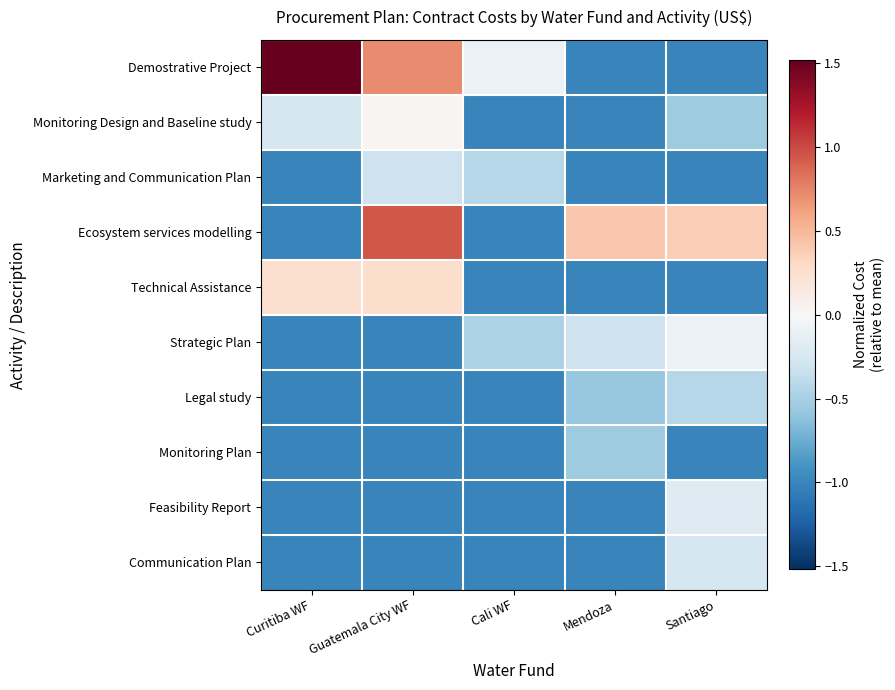

Reading left to right, what are all the values shown in this chart?

Demostrative Project: Curitiba WF=1.5	Guatemala City WF=0.7	Cali WF=-0.1	Mendoza=-1.0	Santiago=-1.0
Monitoring Design and Baseline study: Curitiba WF=-0.3	Guatemala City WF=0.0	Cali WF=-1.0	Mendoza=-1.0	Santiago=-0.5
Marketing and Communication Plan: Curitiba WF=-1.0	Guatemala City WF=-0.3	Cali WF=-0.4	Mendoza=-1.0	Santiago=-1.0
Ecosystem services modelling: Curitiba WF=-1.0	Guatemala City WF=0.9	Cali WF=-1.0	Mendoza=0.4	Santiago=0.4
Technical Assistance: Curitiba WF=0.2	Guatemala City WF=0.3	Cali WF=-1.0	Mendoza=-1.0	Santiago=-1.0
Strategic Plan: Curitiba WF=-1.0	Guatemala City WF=-1.0	Cali WF=-0.5	Mendoza=-0.3	Santiago=-0.1
Legal study: Curitiba WF=-1.0	Guatemala City WF=-1.0	Cali WF=-1.0	Mendoza=-0.6	Santiago=-0.4
Monitoring Plan: Curitiba WF=-1.0	Guatemala City WF=-1.0	Cali WF=-1.0	Mendoza=-0.5	Santiago=-1.0
Feasibility Report: Curitiba WF=-1.0	Guatemala City WF=-1.0	Cali WF=-1.0	Mendoza=-1.0	Santiago=-0.2
Communication Plan: Curitiba WF=-1.0	Guatemala City WF=-1.0	Cali WF=-1.0	Mendoza=-1.0	Santiago=-0.3